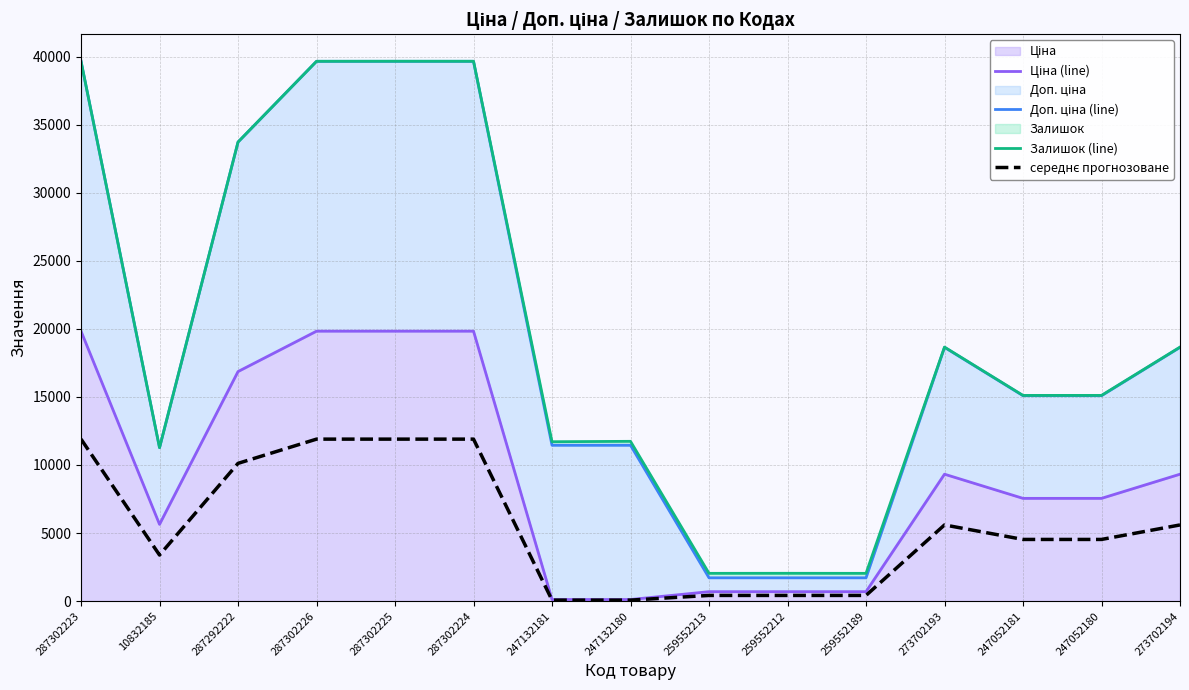

The value of Залишок (line) at 287302224 is 39665.1. True or false?

True